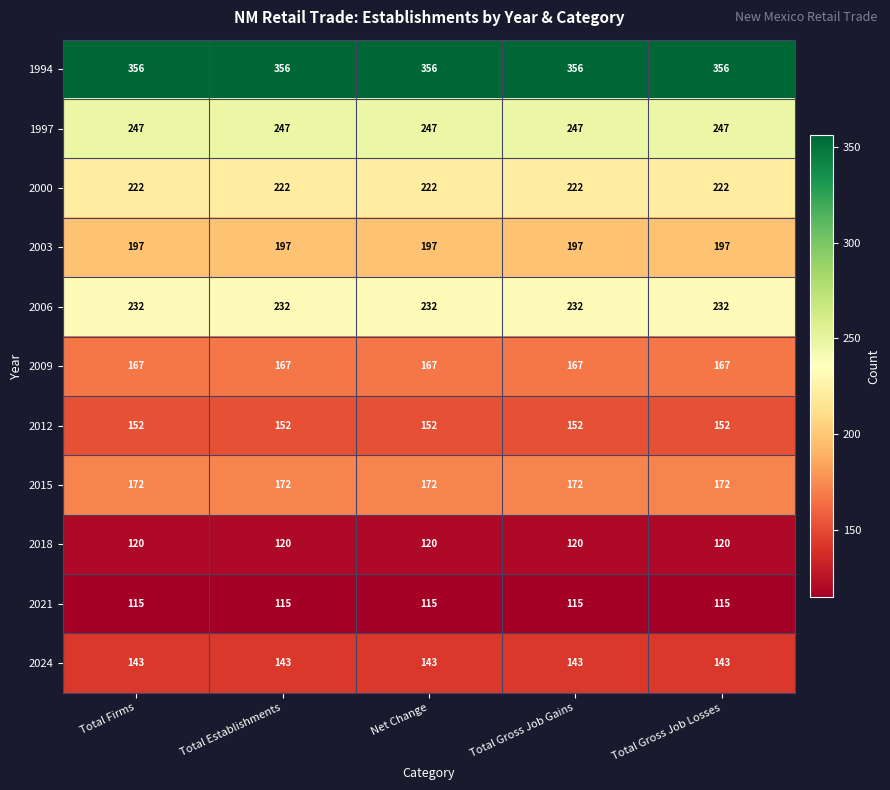

What is the sum of the 2000 values at Total Firms and Total Establishments?

444